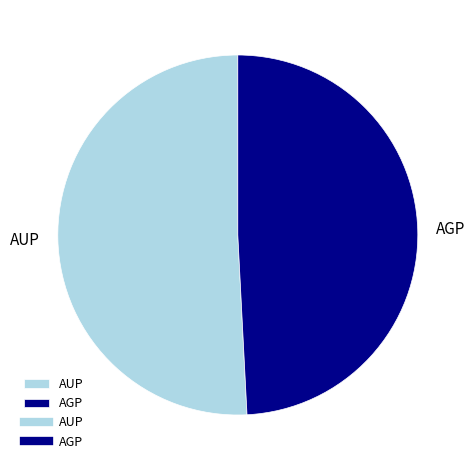

True or false: AUP accounts for 45% of the total.

False